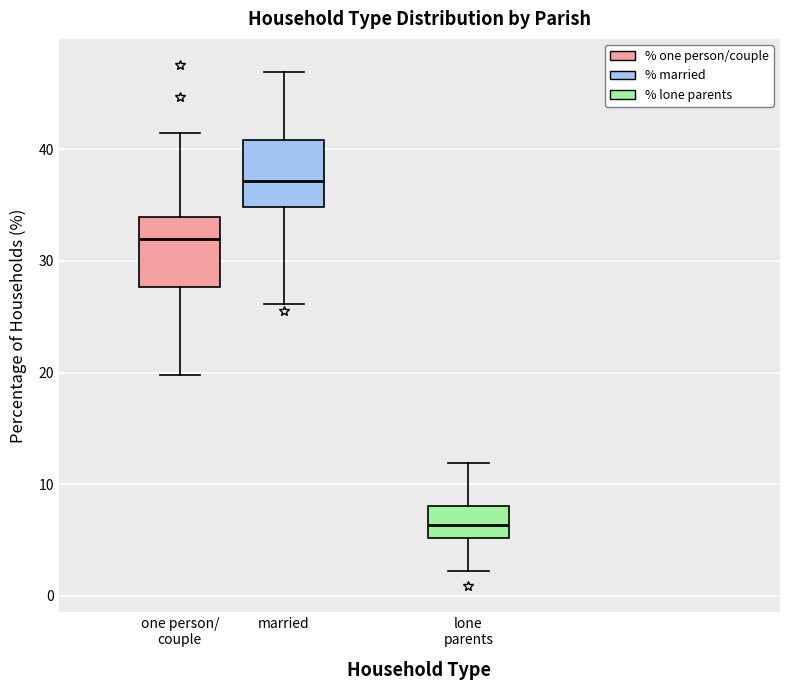

Reading left to right, transcribe this box plot: for each box, give where its median line is, the range the box spans, and where its two whiskers end, as read against the y-axis. The values are not printed on the chart, so give them approximately, as read against the axis.

one person/ couple: median 32, box 28 to 34, whiskers 20 to 41
married: median 37, box 35 to 41, whiskers 26 to 47
lone parents: median 6, box 5 to 8, whiskers 2 to 12